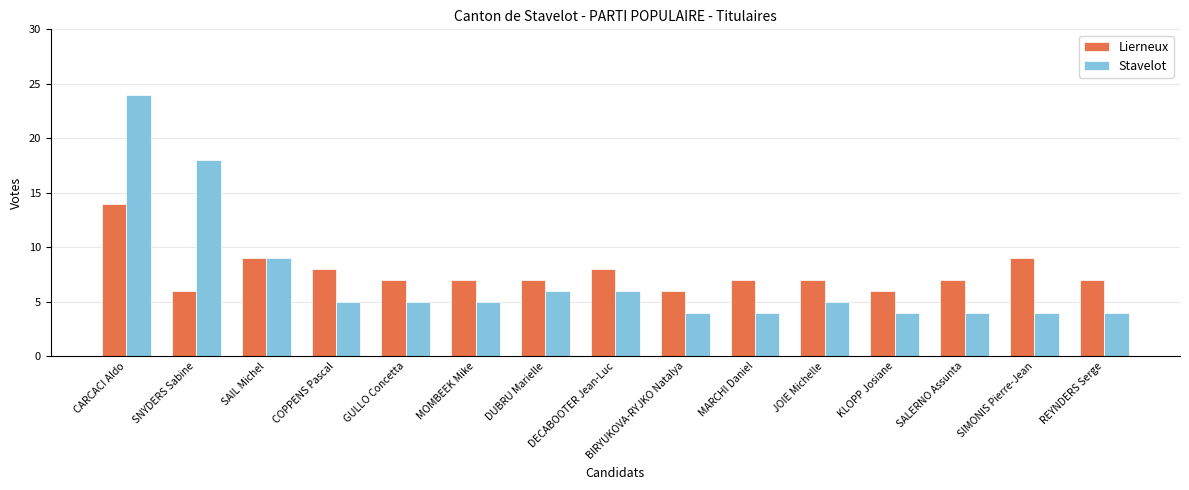

Rank the series by their average value, from lowest to highest.

Stavelot, Lierneux